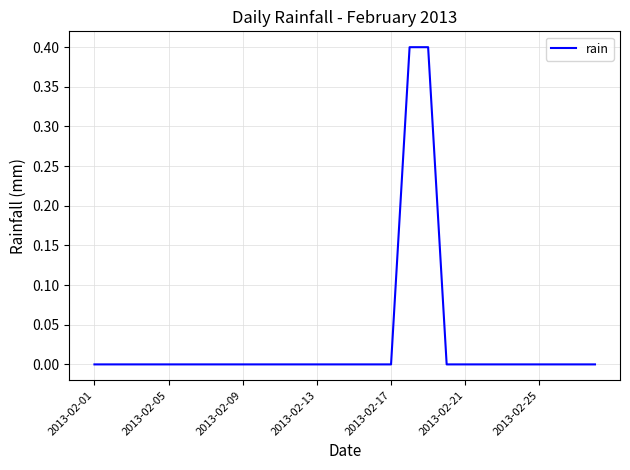

What is the greatest value displayed?

0.4